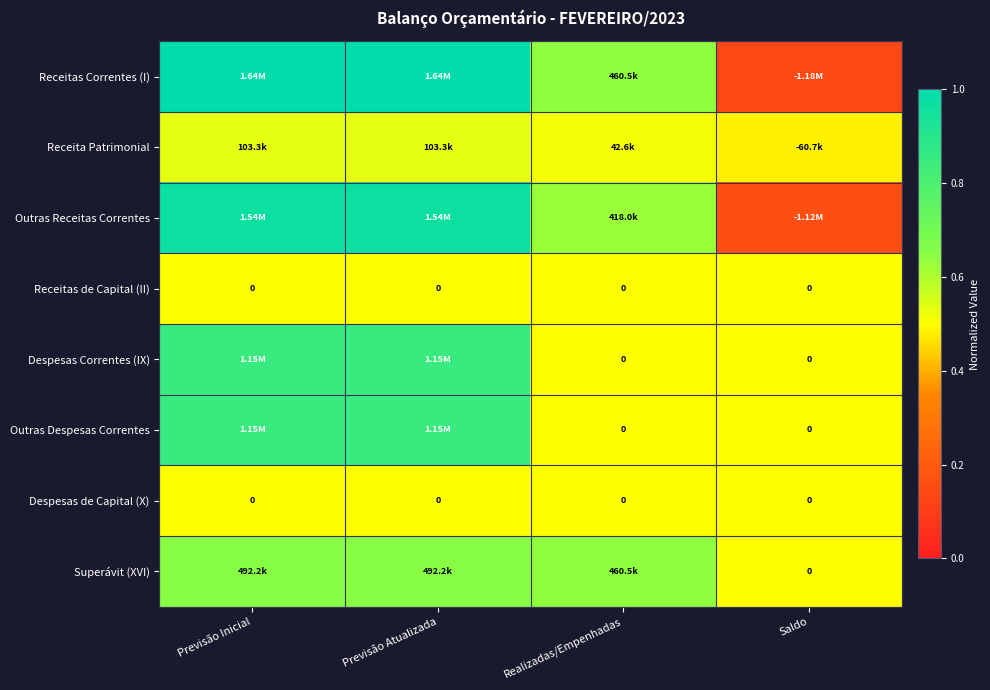

The Receitas Correntes (I) series shows 0.2 at Saldo. True or false?

False